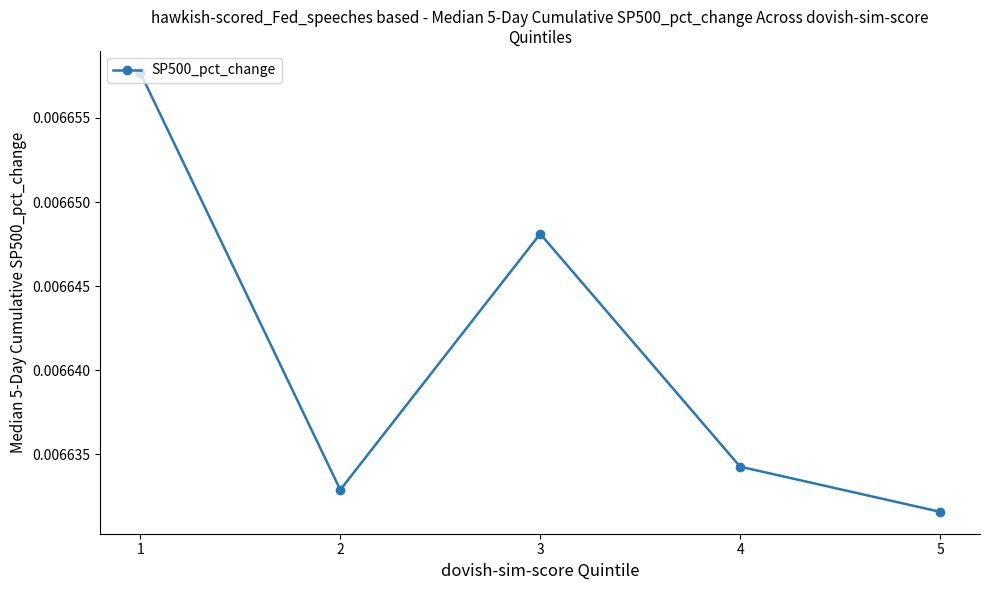

At which category does the data reach its first local peak?

3